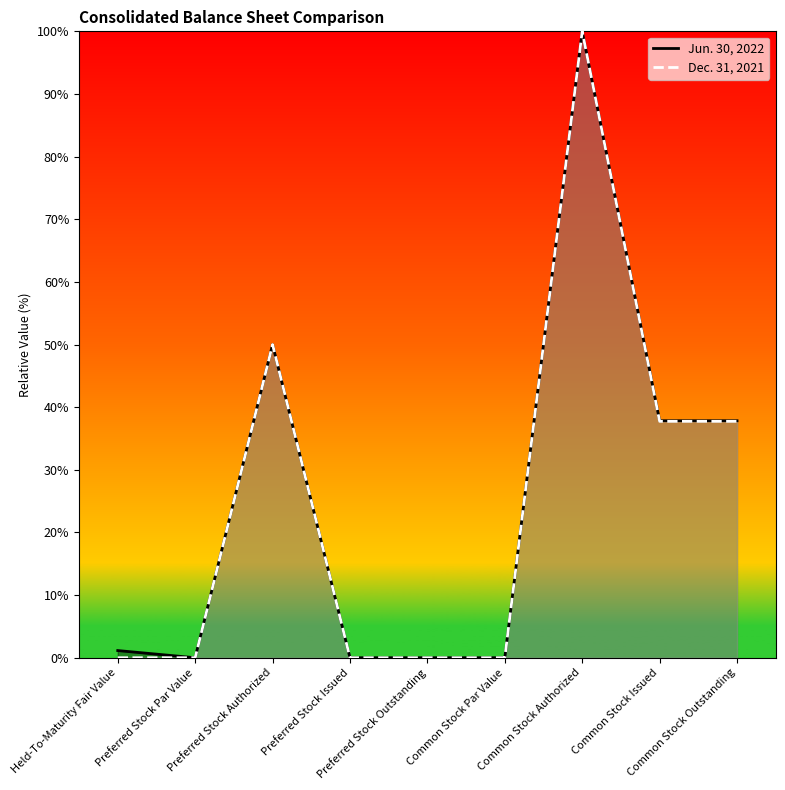

Where is Jun. 30, 2022 nearest to the value 50?

Preferred Stock Authorized